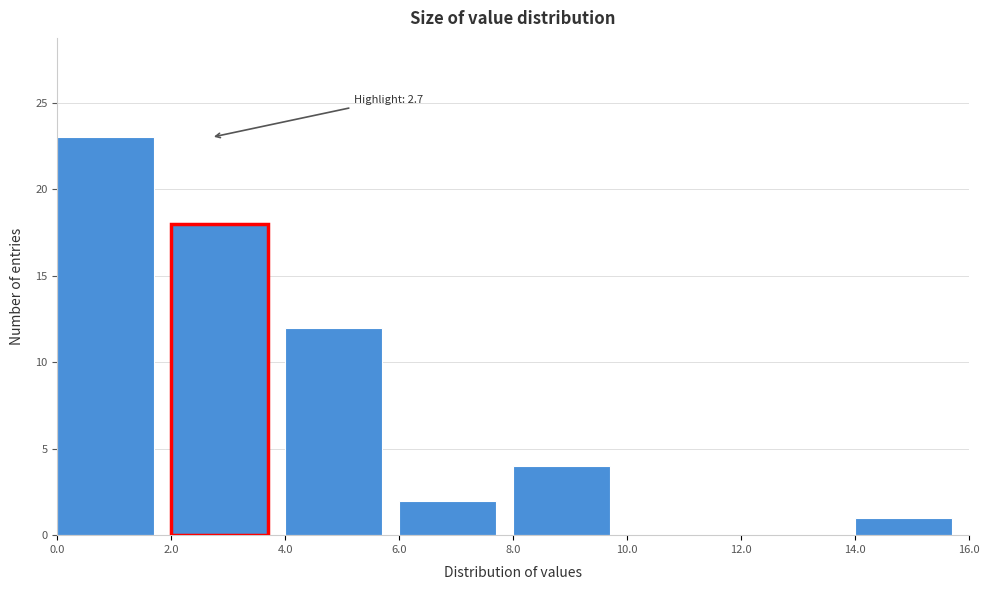

Over which range of the x-axis is the bar tallest?

0.0 to 2.0